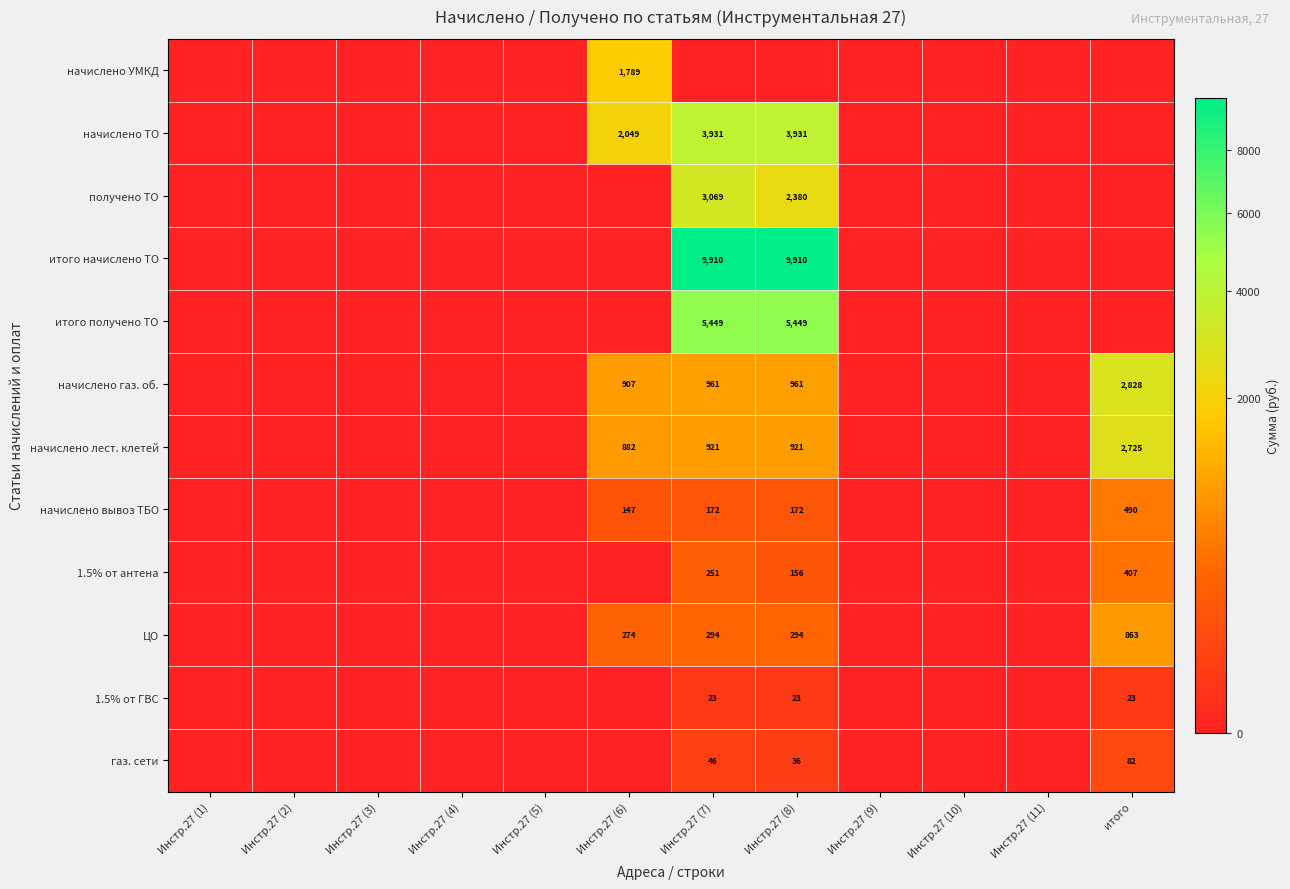

True or false: ЦО has a value of 408 at Инстр.27 (8).

False